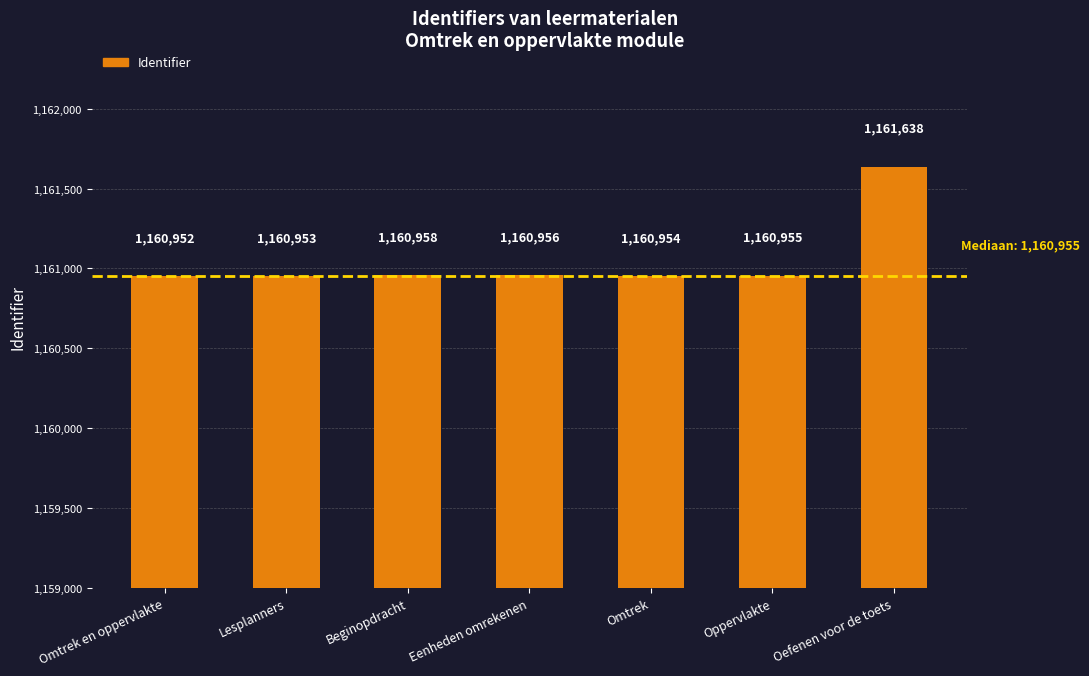

Reading left to right, extract all data points from this chart.

1160952	1160953	1160958	1160956	1160954	1160955	1161638